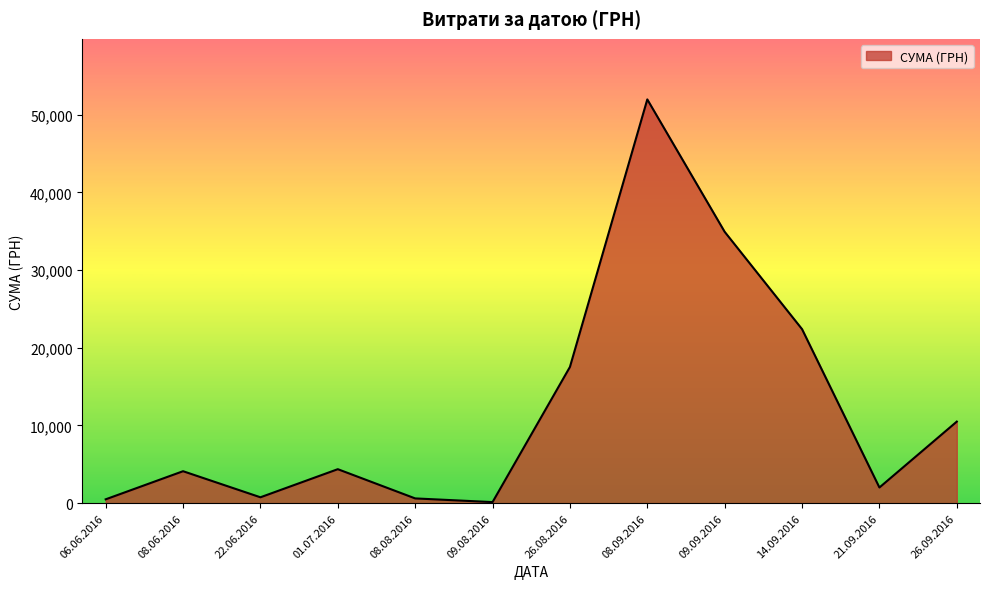

True or false: the data shows 466.2 at 01.07.2016.

False